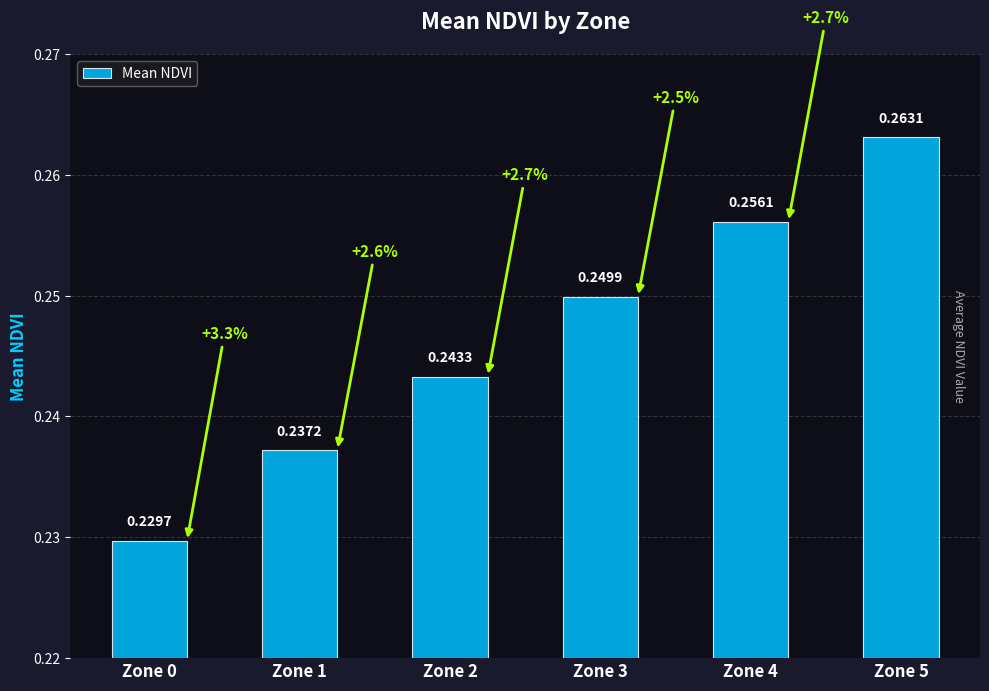

Between Zone 3 and Zone 4, which is larger?

Zone 4